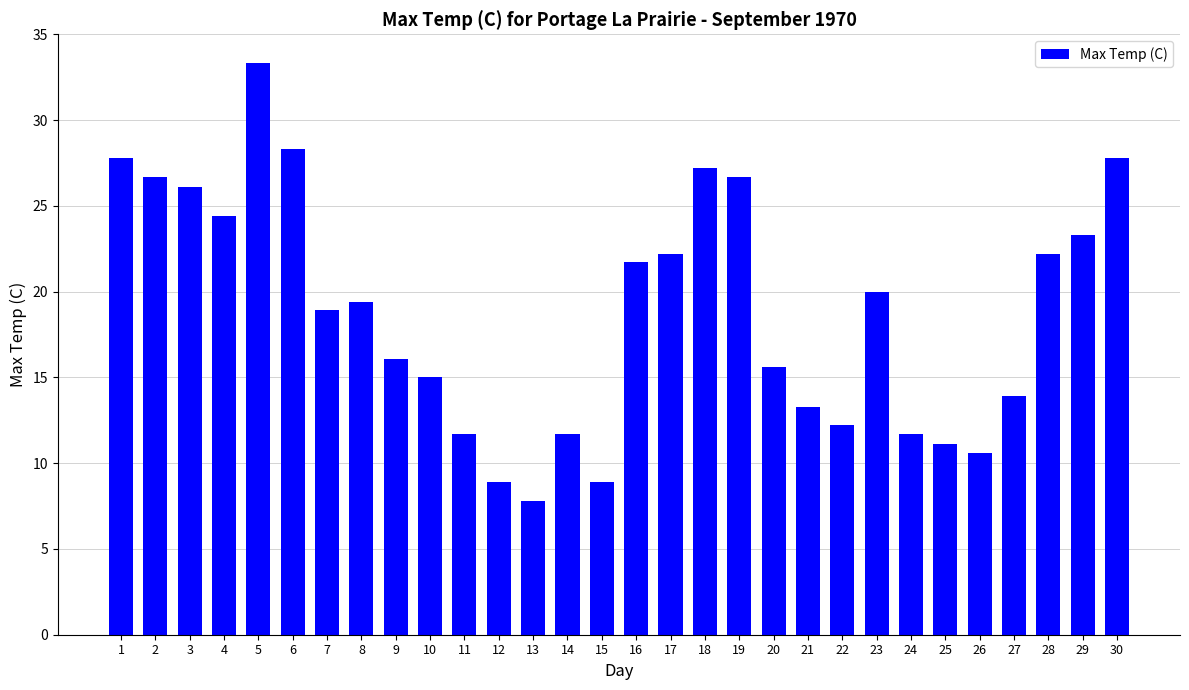

Is it true that the value at 9 is 16.1?

True